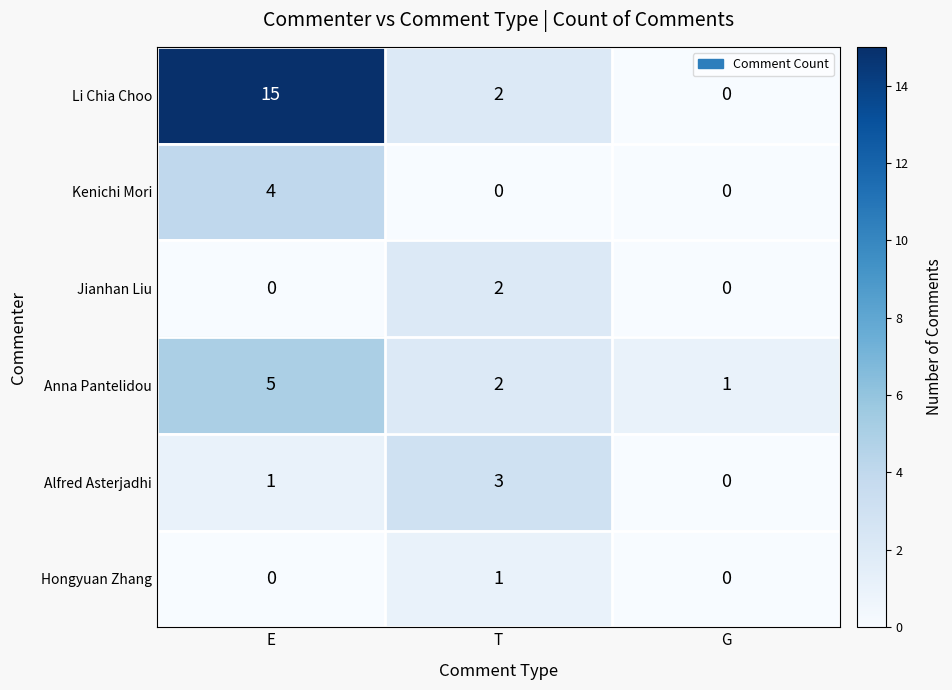

The Li Chia Choo series shows 6 at E. True or false?

False